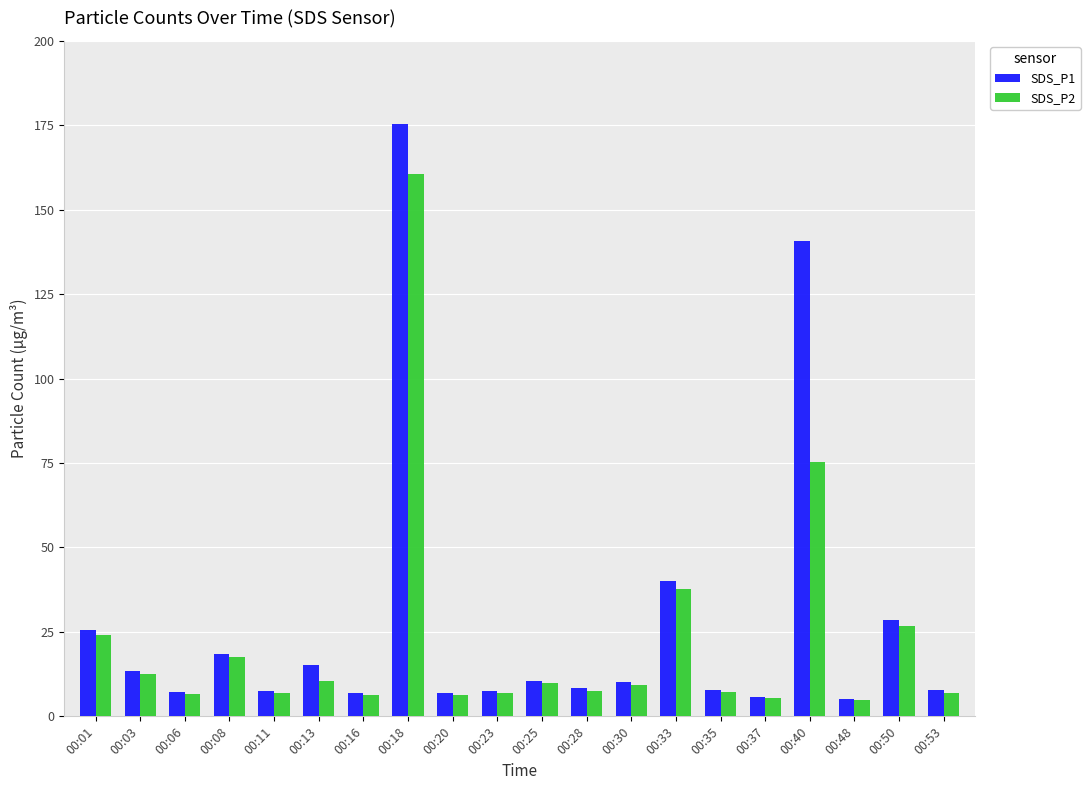

What is the difference between the second highest and minimum values in the SDS_P2 series?

70.4